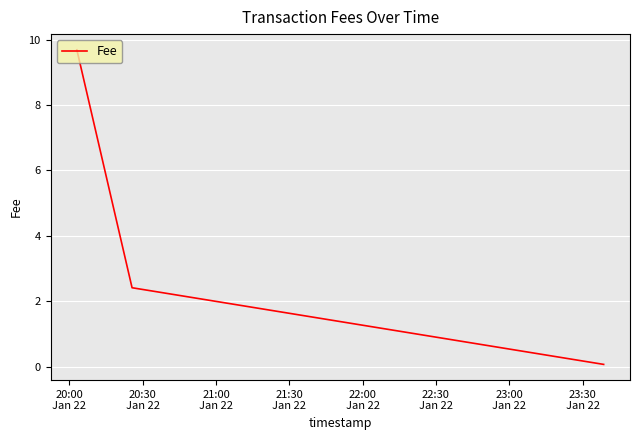

What is the difference between the maximum and second lowest values?

7.3